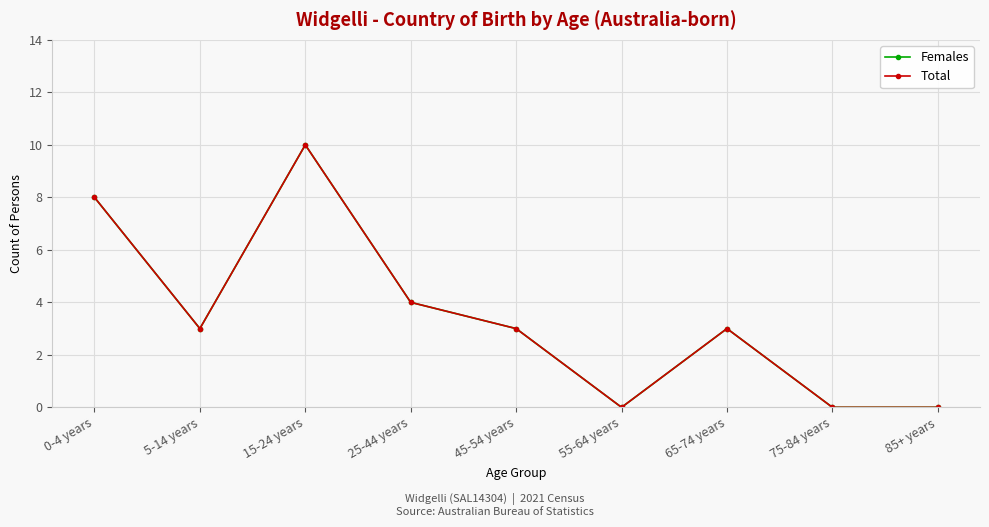

At which label is Females closest to 5?

25-44 years